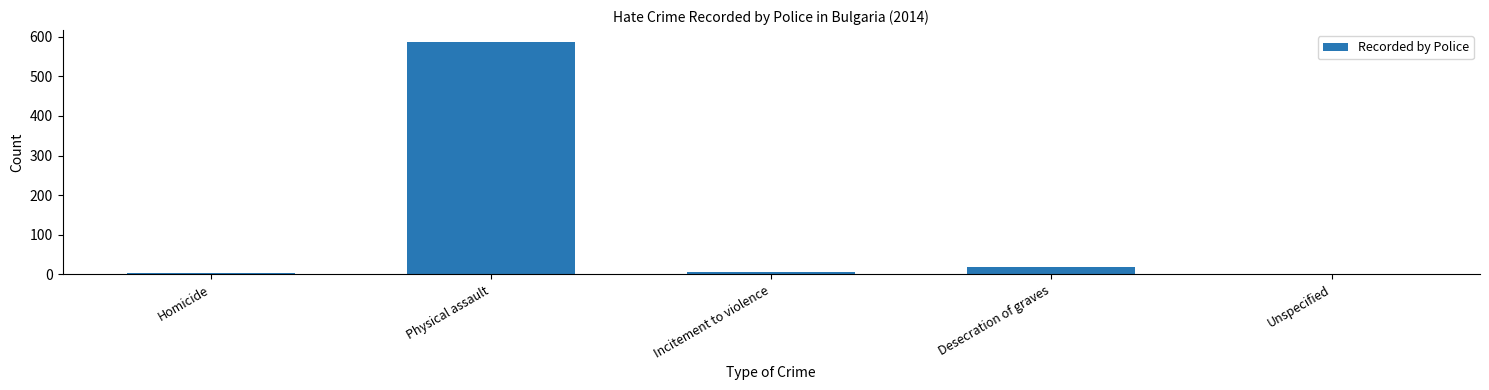

What is the difference between the second highest and second lowest values?

14